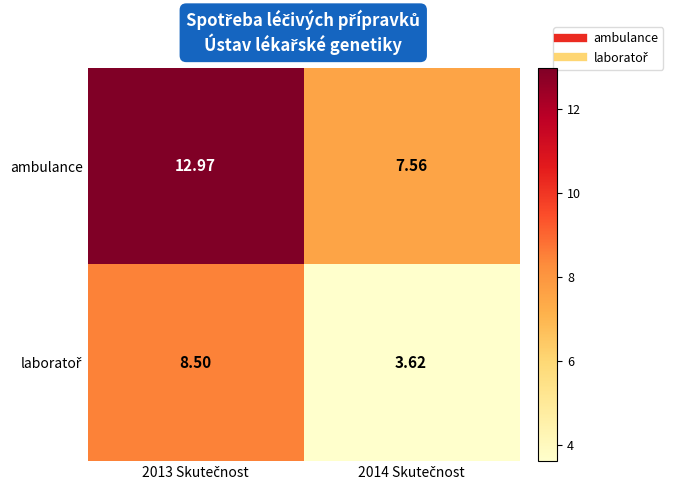

Which series has the largest range (max minus min)?

ambulance